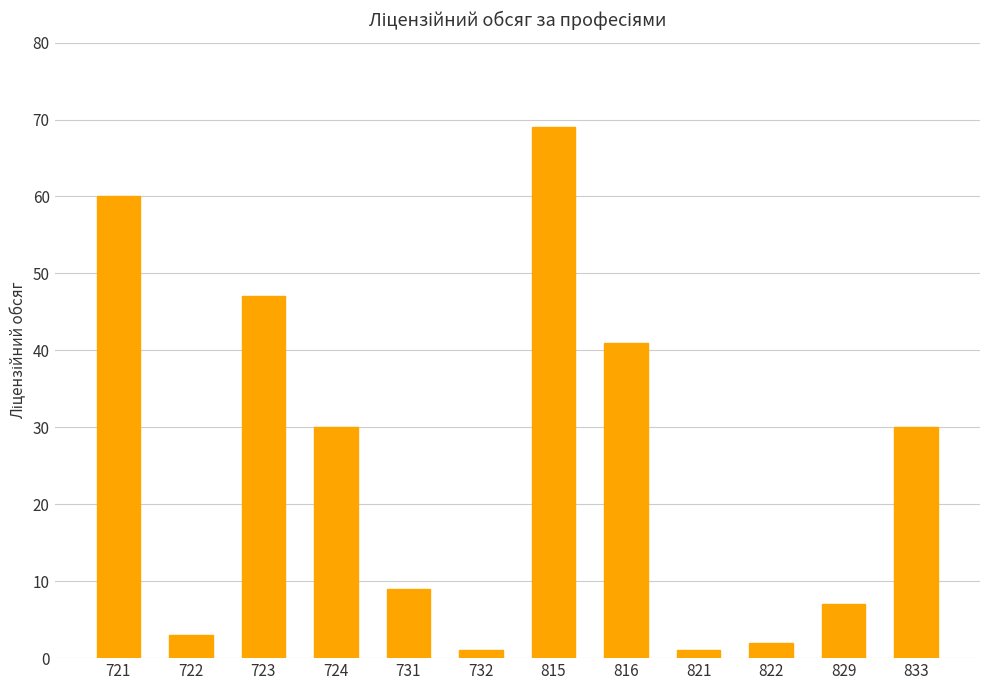

Between 822 and 816, which is larger?

816